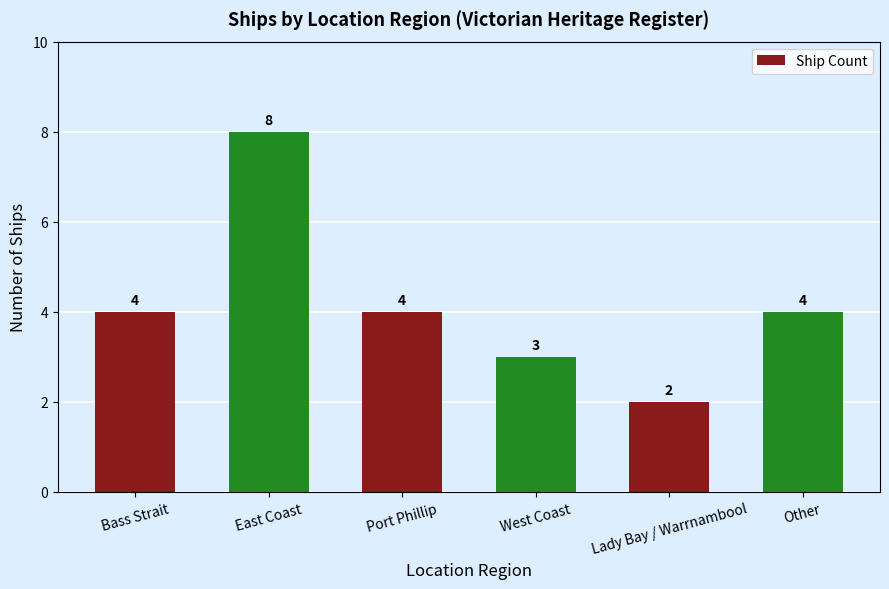

What is the approximate value at Lady Bay / Warrnambool?

2